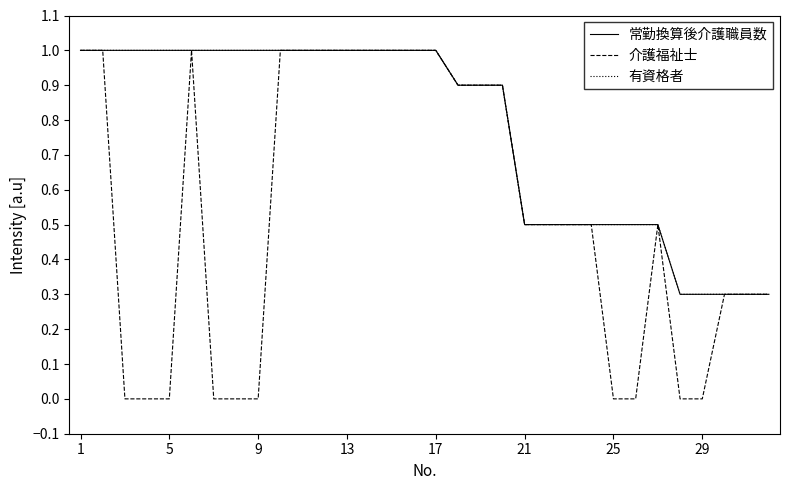

At which category is the sum across all series the highest?

1